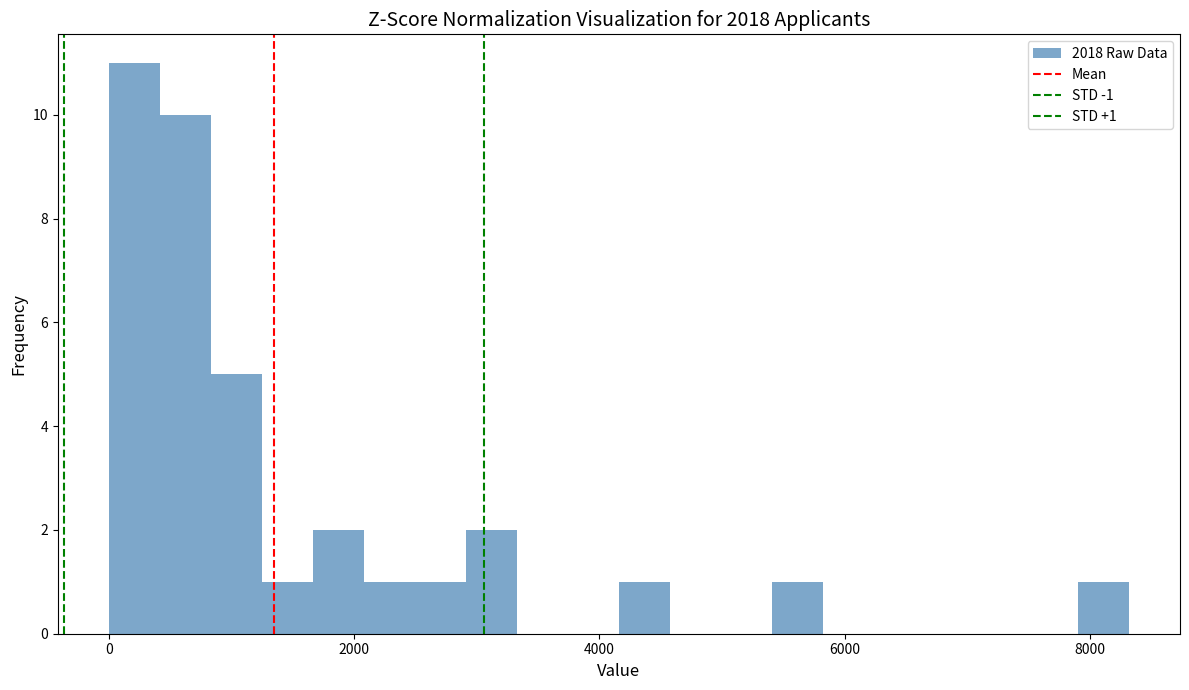

Read against the x-axis, roughly where is the centre of the tallest bar?

200